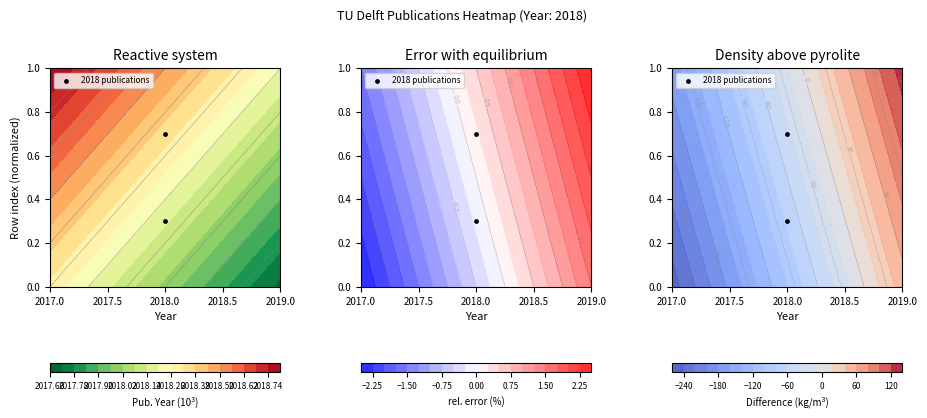

At which category does the chart reach its minimum across all series?

2018.0